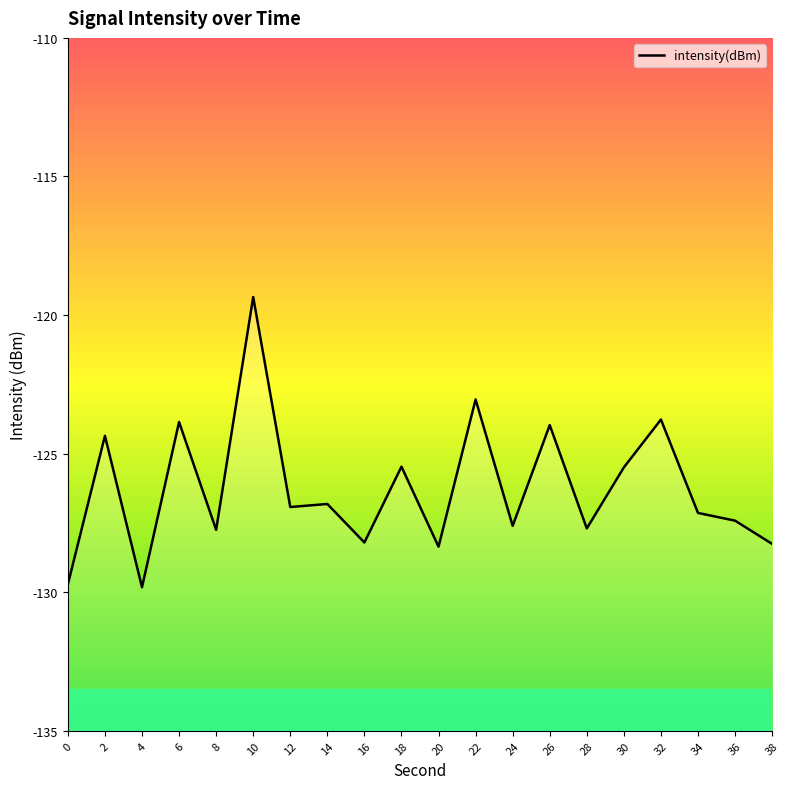

Which label corresponds to the largest value in the chart?

10